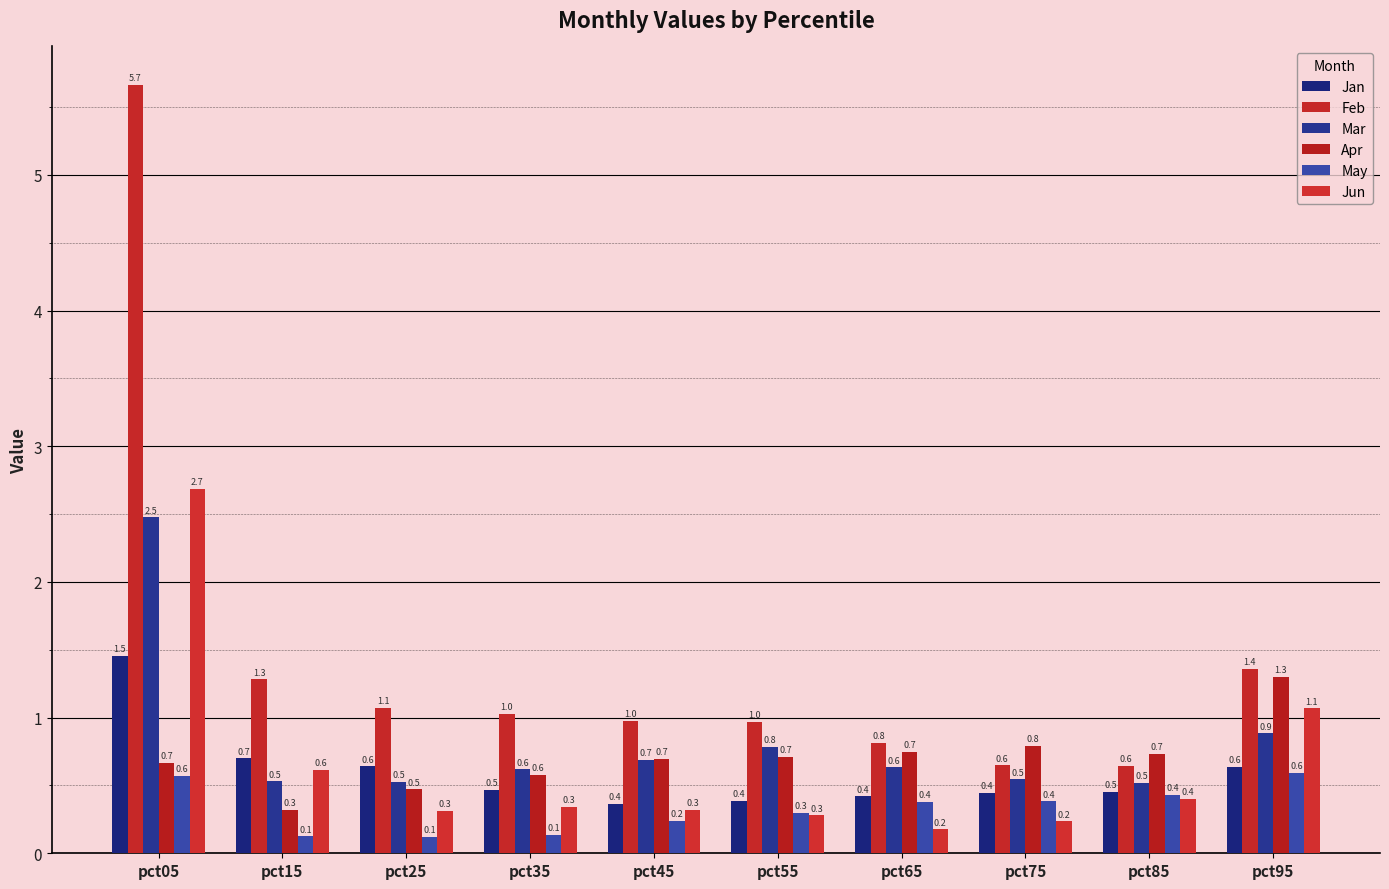

Does the chart contain any negative values?

No